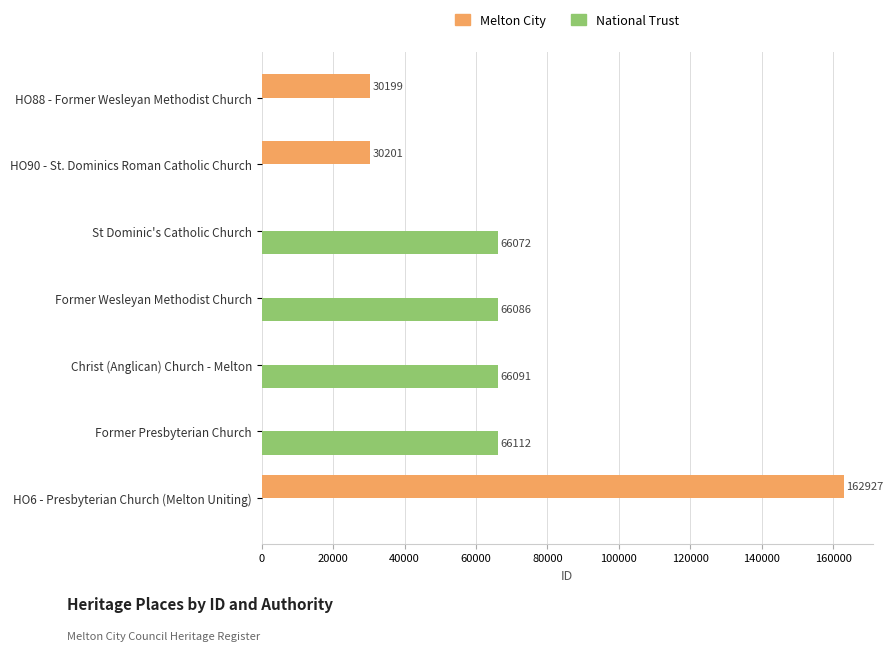

What is the total value across all series at Former Wesleyan Methodist Church?

66086